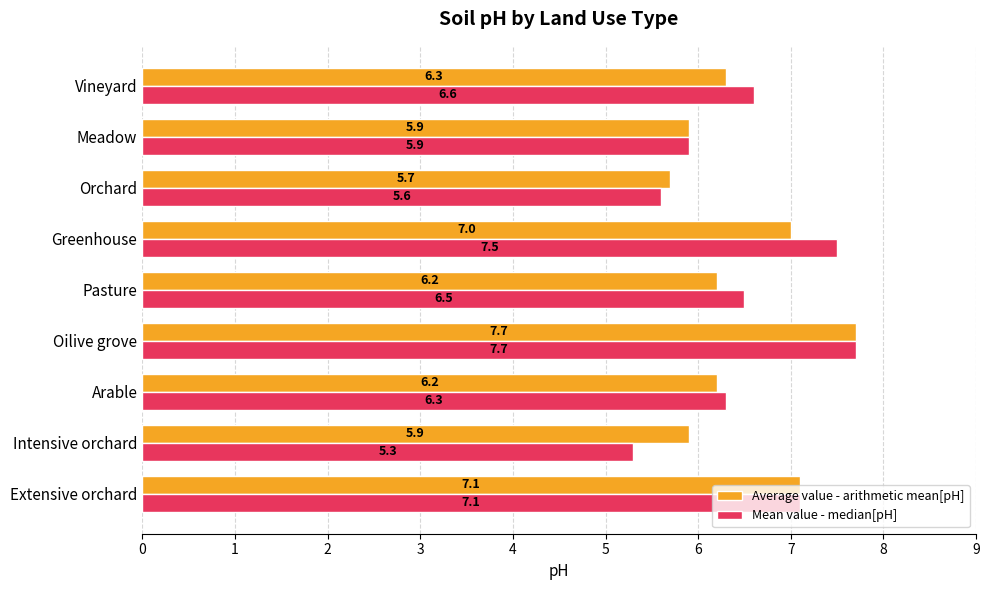

At Orchard, list the series in order from smallest to largest.

Mean value - median[pH], Average value - arithmetic mean[pH]